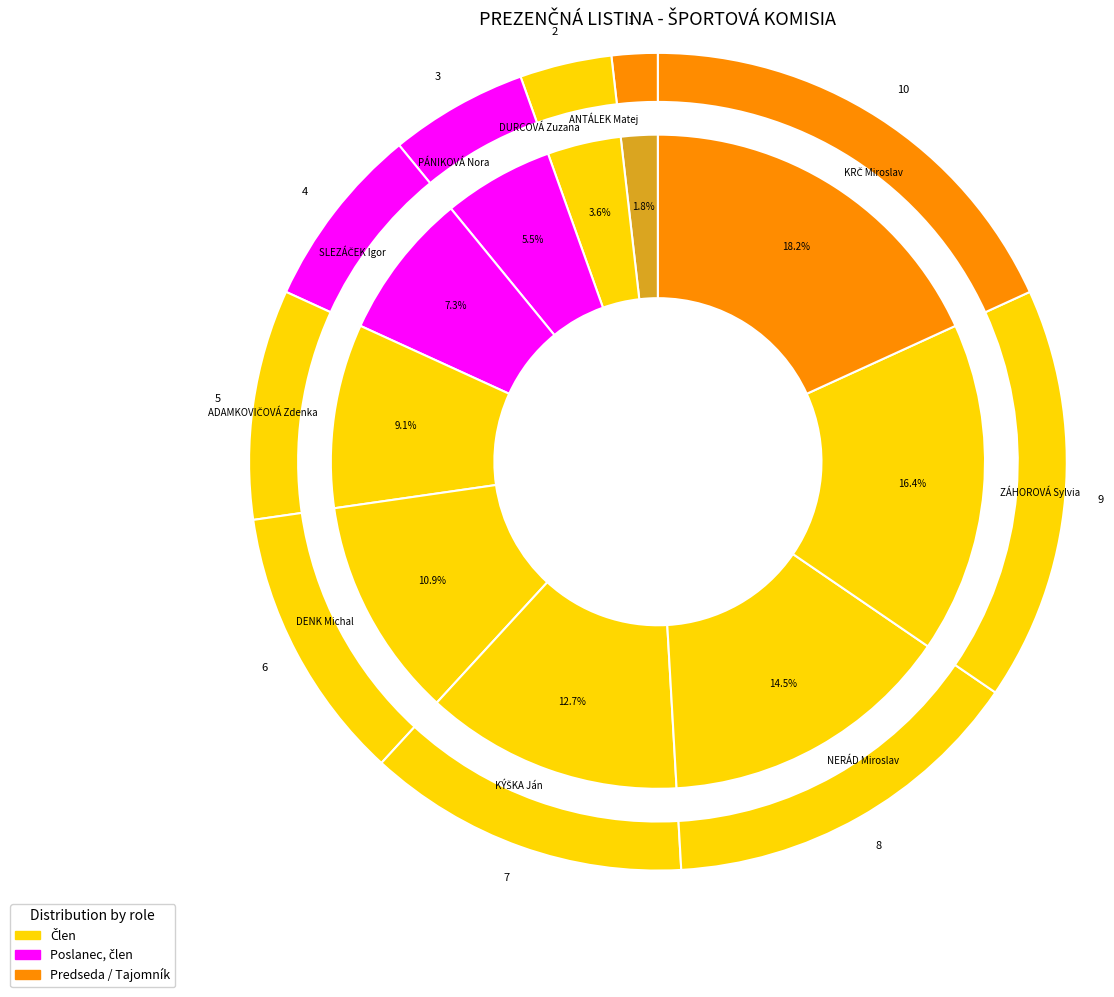

To the nearest percent, what is the combined percentage of KÝŠKA Ján and ADAMKOVIČOVÁ Zdenka?

22%